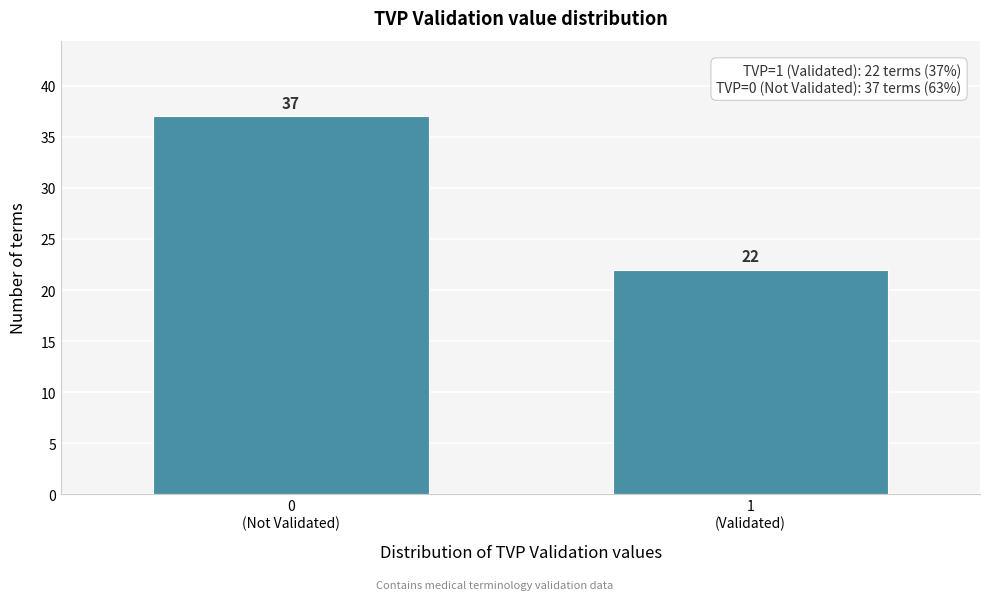

Reading left to right, extract all data points from this chart.

37	22